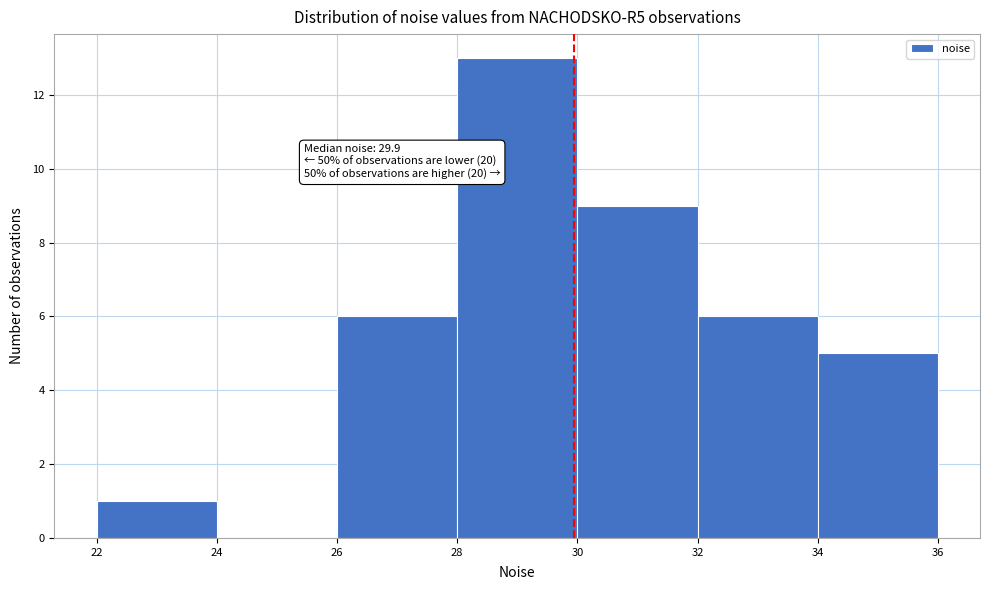

Over which range of the x-axis is the bar tallest?

28 to 30